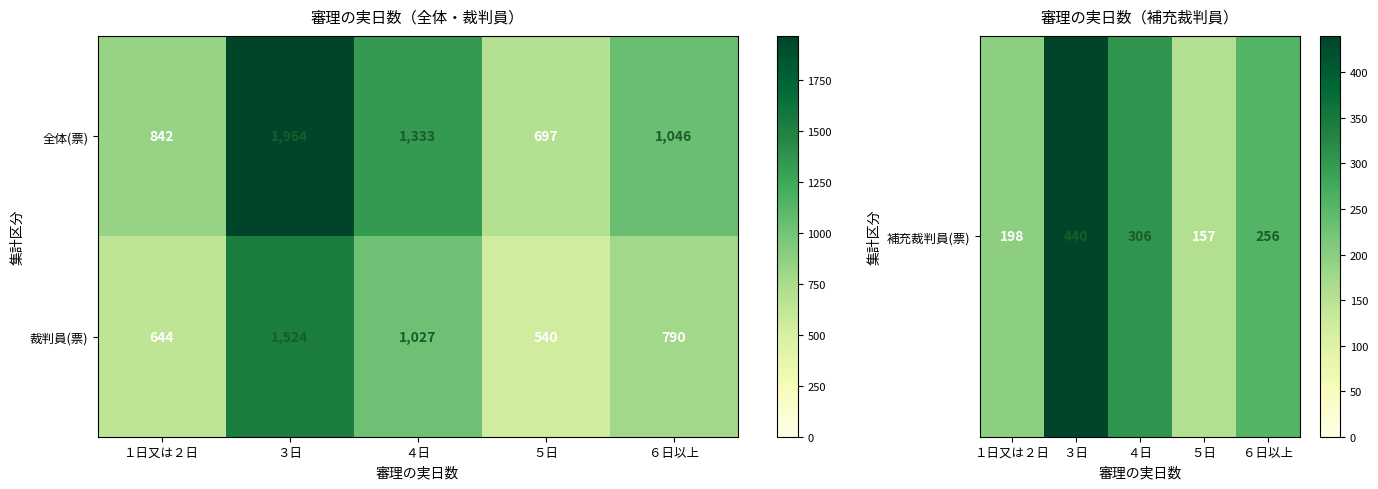

What is the sum of all 裁判員(票) values?

4525